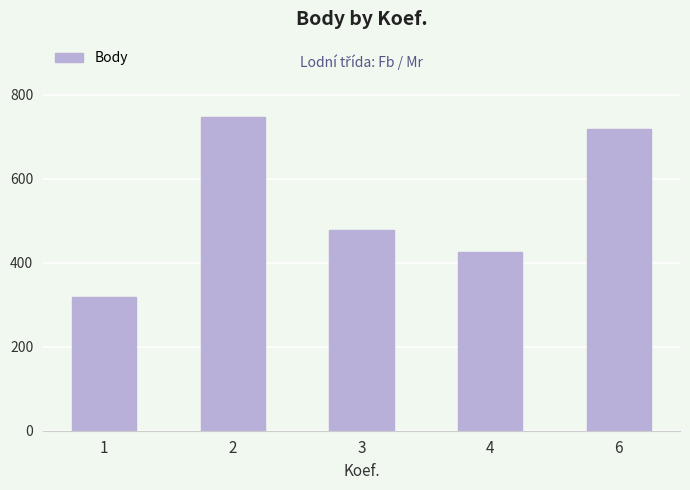

Where is the data nearest to the value 532?

3